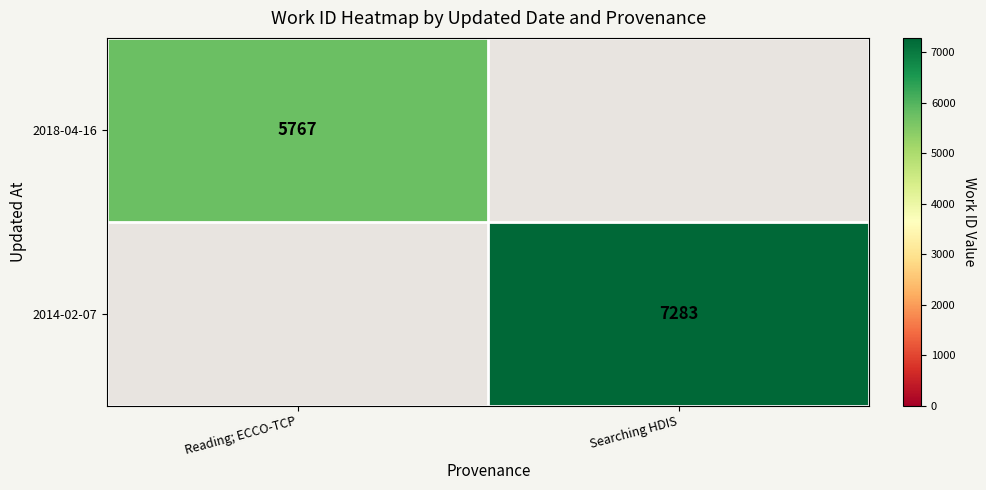

The value of 2018-04-16 at Reading; ECCO-TCP is 1721. True or false?

False